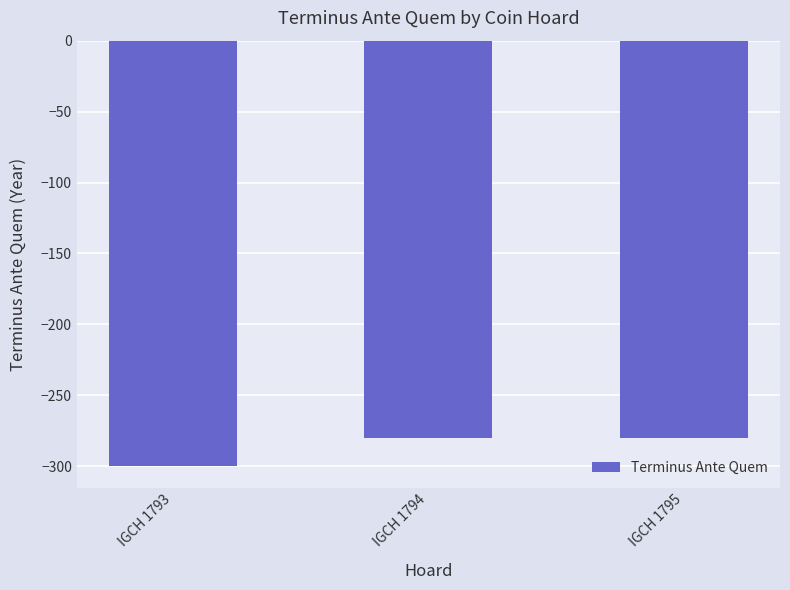

True or false: the data shows -158 at IGCH 1794.

False